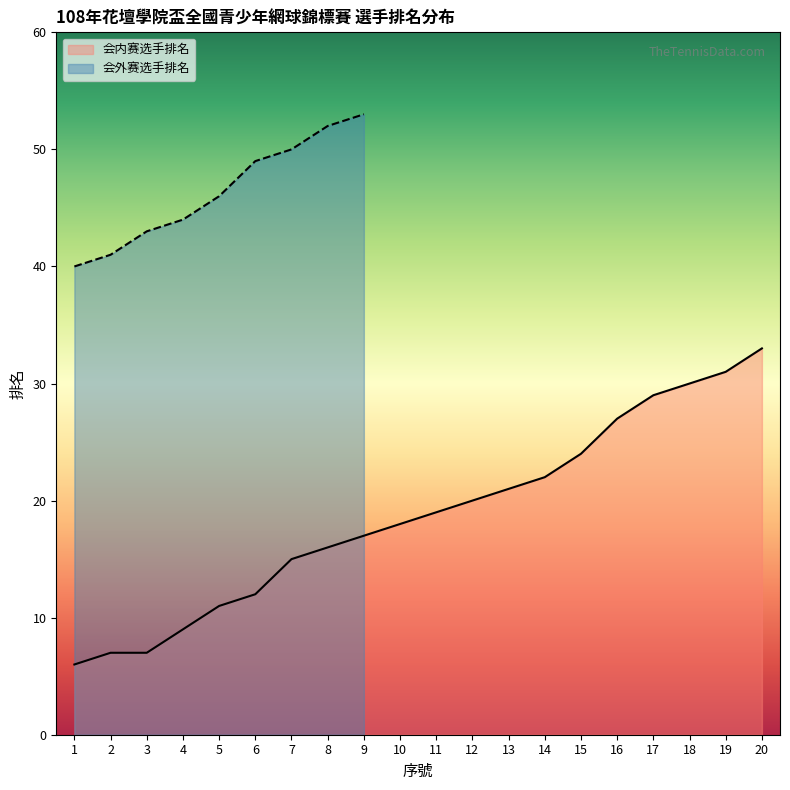

True or false: the data shows 6 at 4.

False